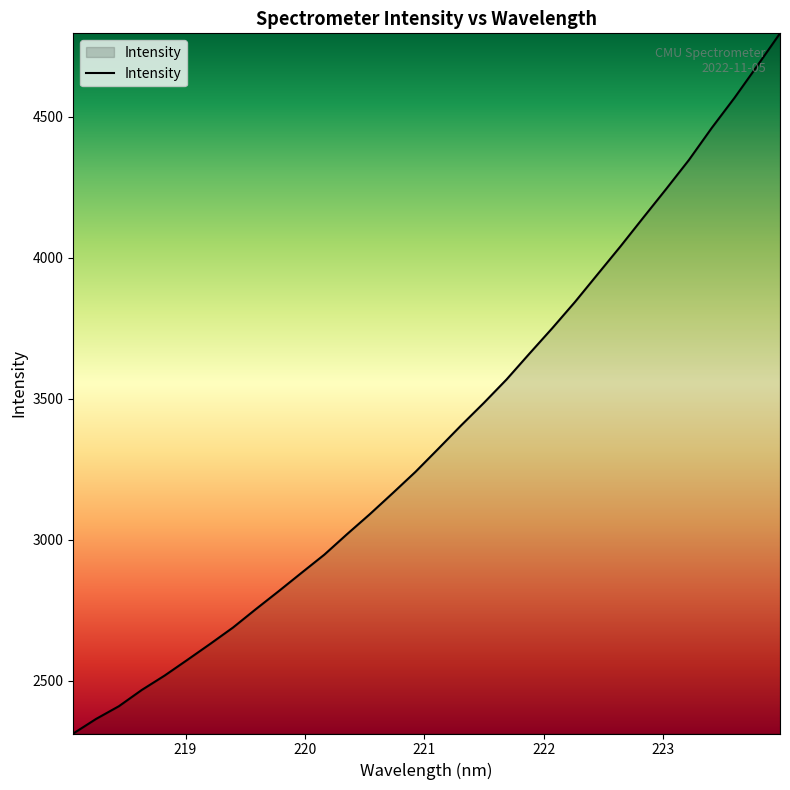

What is the smallest value displayed?

2313.5